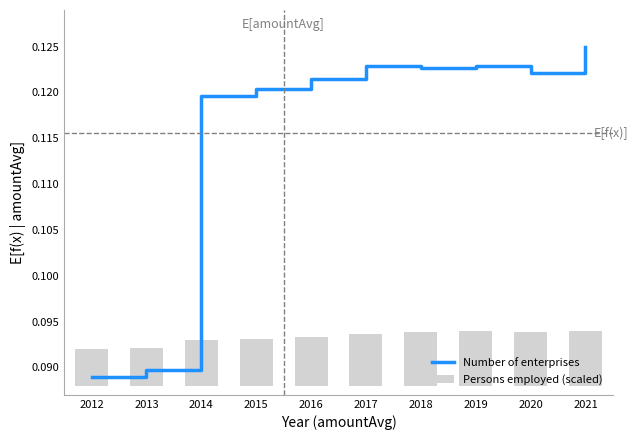

How many series are shown in this chart?

2